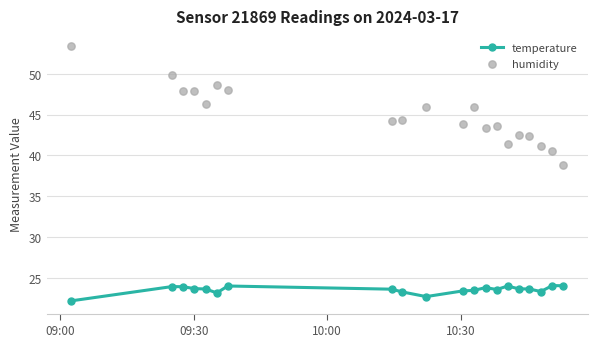

Which series contains the lowest Y value?

temperature